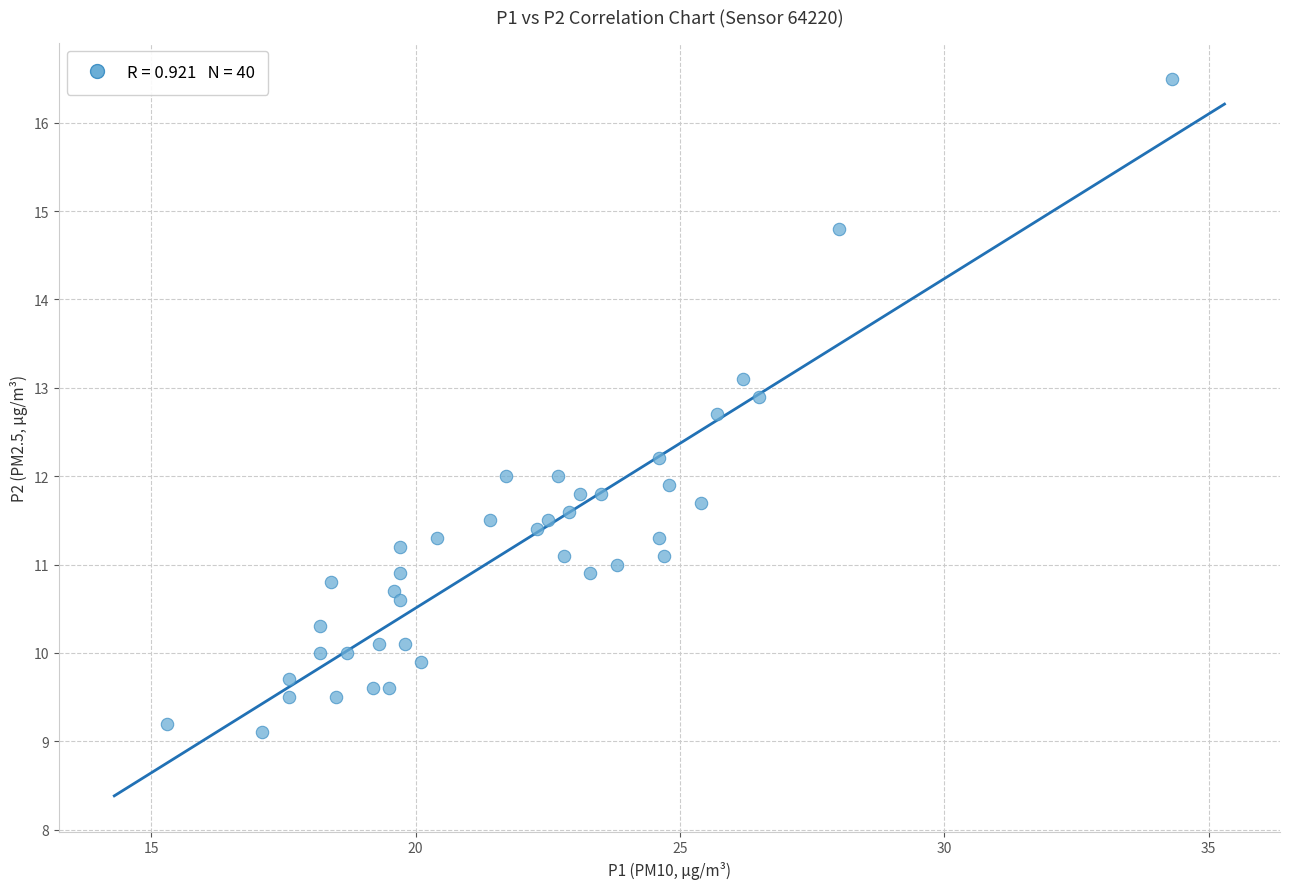

What is the range of X values (max minus min)?

19.0